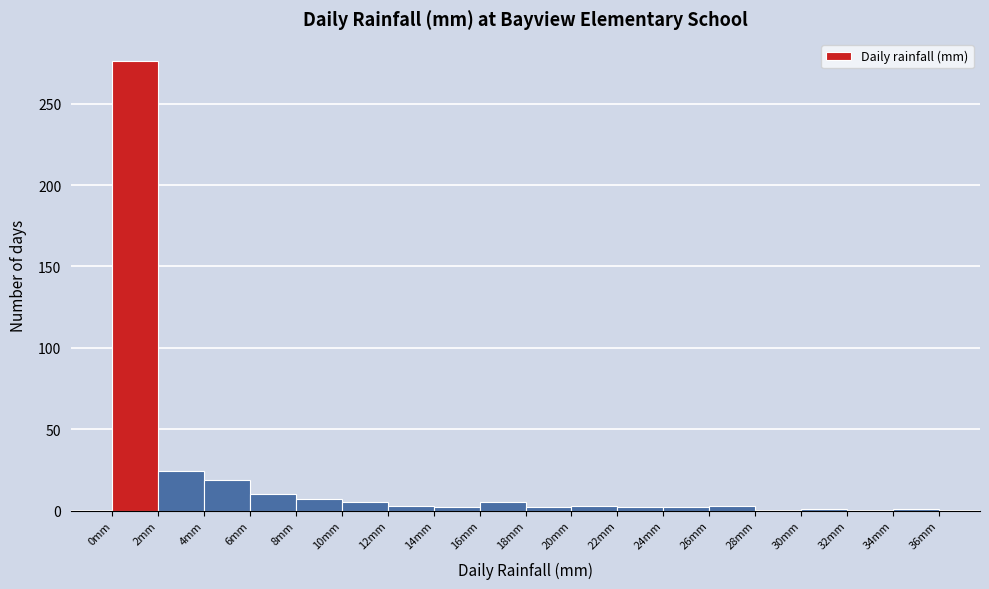

How tall is the bar that spans 16 to 18 on the x-axis? The values are not printed on the chart, so give them approximately, as read against the axis.

5